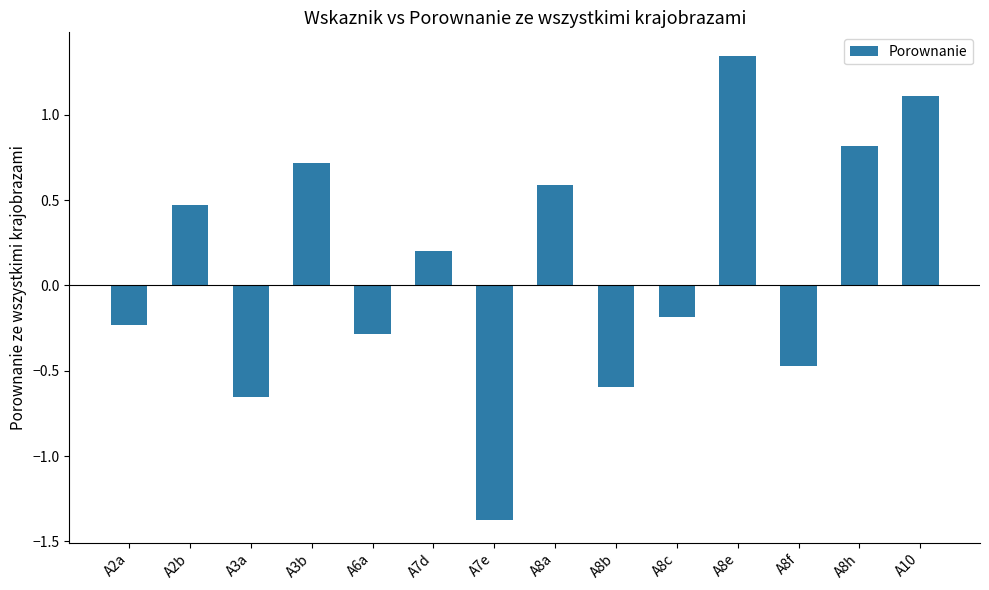

What is the difference between the values at A3b and A10?

0.4